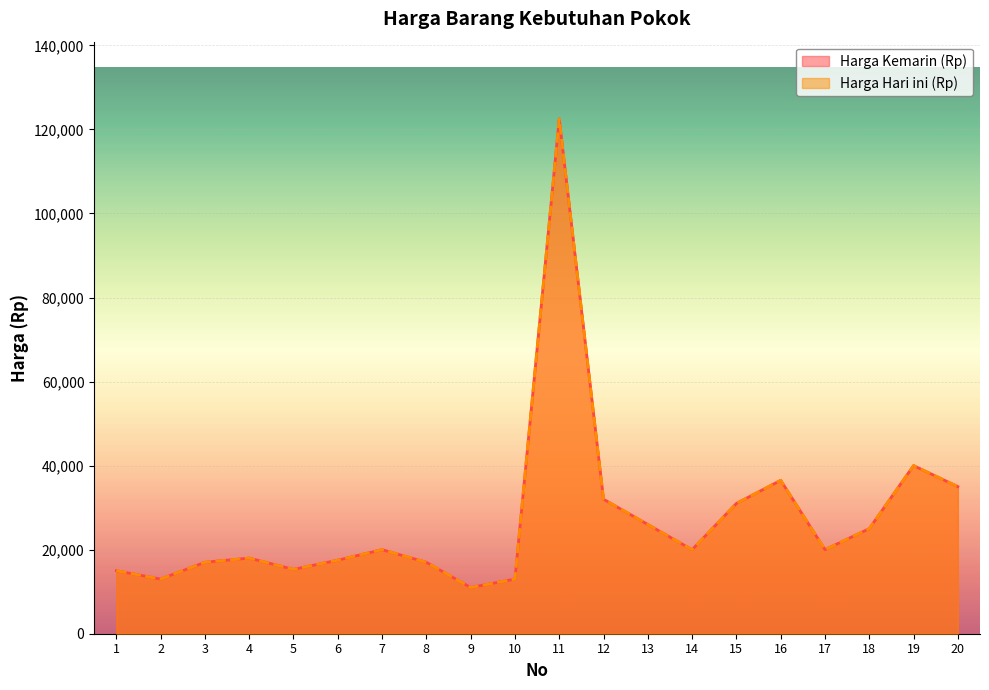

Reading left to right, list all the values displayed in this chart.

Harga Kemarin (Rp): 15000	13000	17000	18000	15300	17500	20000	17000	11000	13000	122500	32000	26000	20000	31000	36500	20000	25000	40000	35000
Harga Hari ini (Rp): 15000	13000	17000	18000	15300	17500	20000	17000	11000	13000	122500	32000	26000	20000	31000	36500	20000	25000	40000	35000